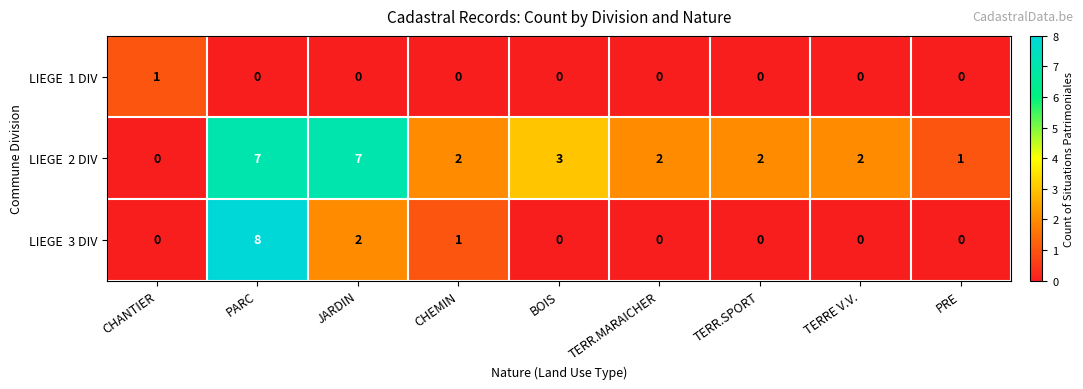

At how many categories does at least one series exceed 0?

9